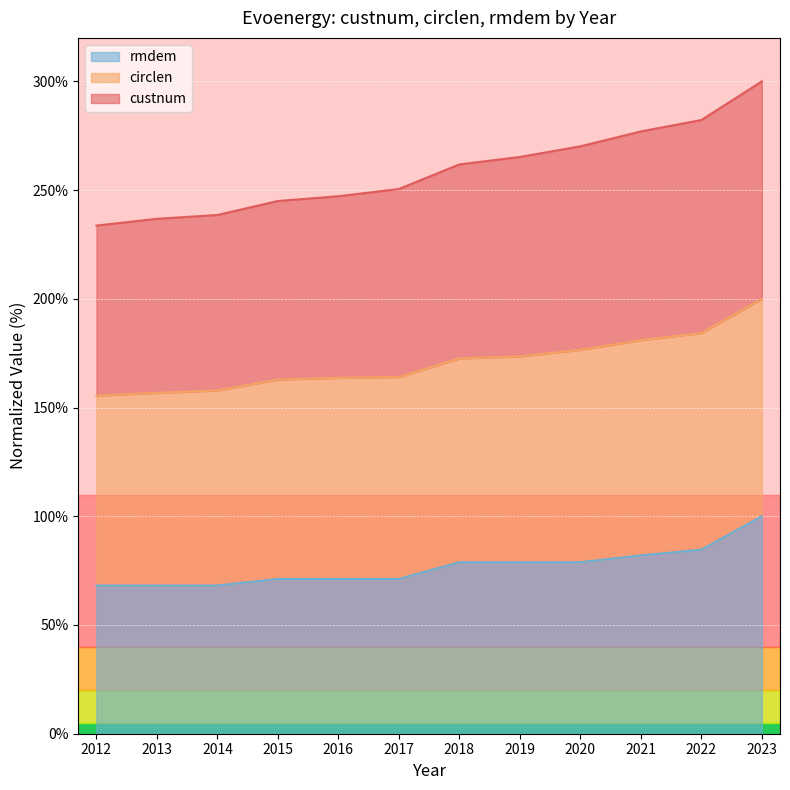

The rmdem series shows 78.9 at 2018. True or false?

True